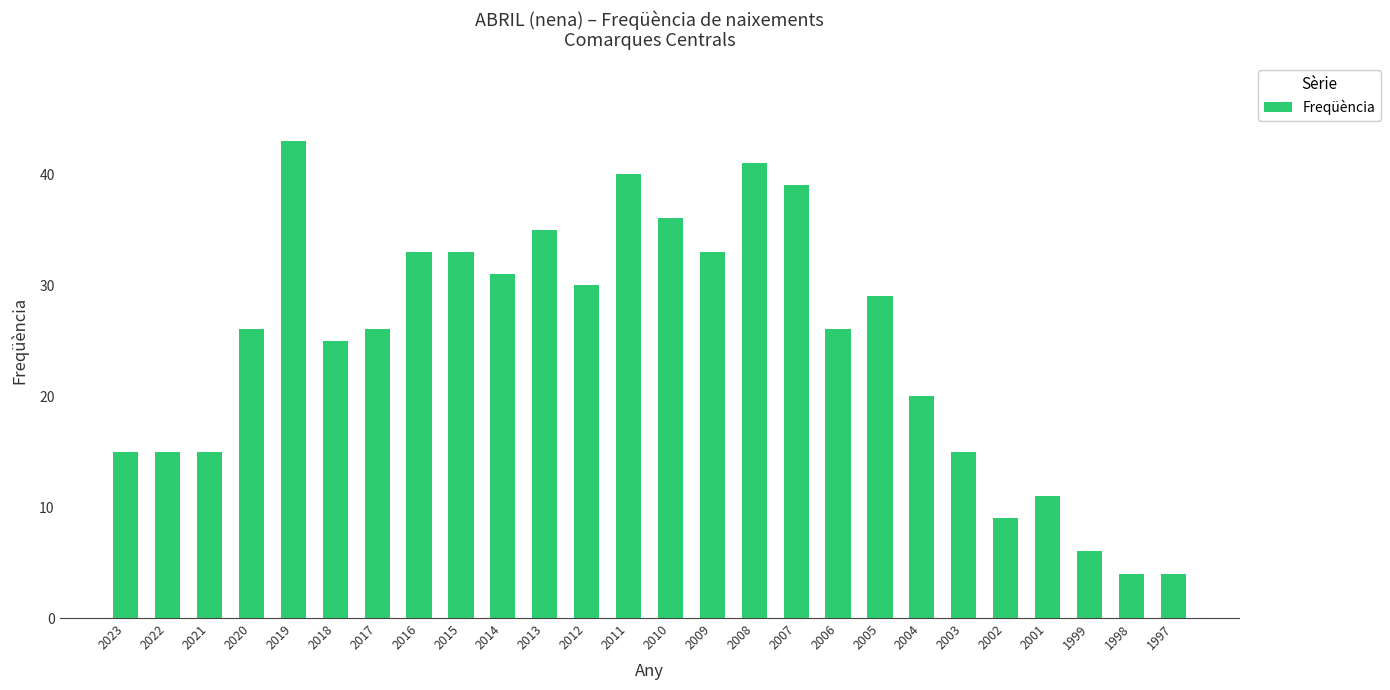

What is the value of the 12th bar from the left?

30